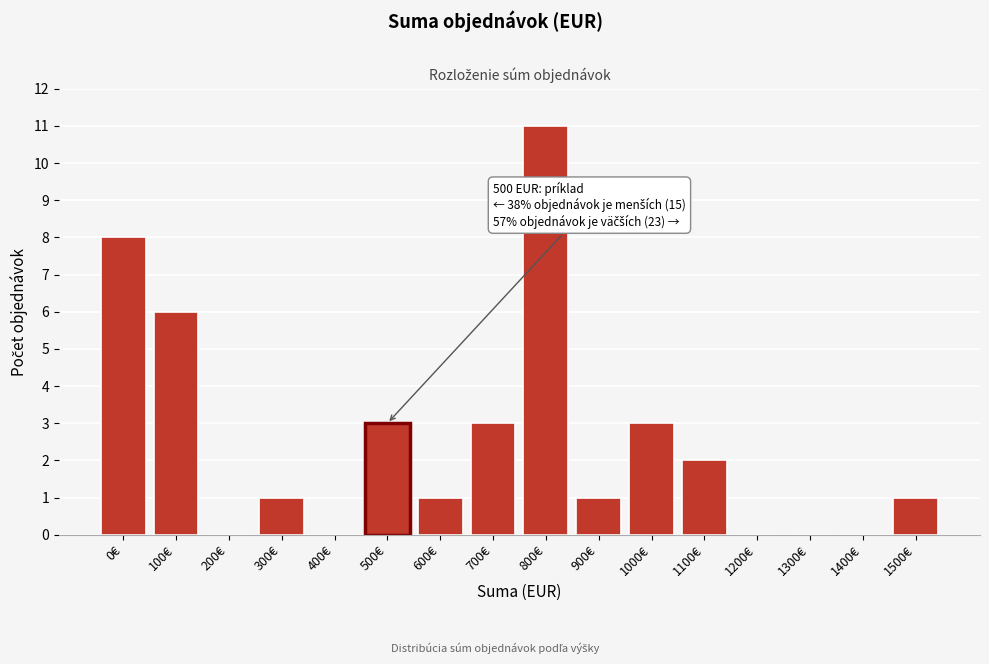

Reading left to right, transcribe all the data shown in this chart.

0€=8	100€=6	200€=0	300€=1	400€=0	500€=3	600€=1	700€=3	800€=11	900€=1	1000€=3	1100€=2	1200€=0	1300€=0	1400€=0	1500€=1